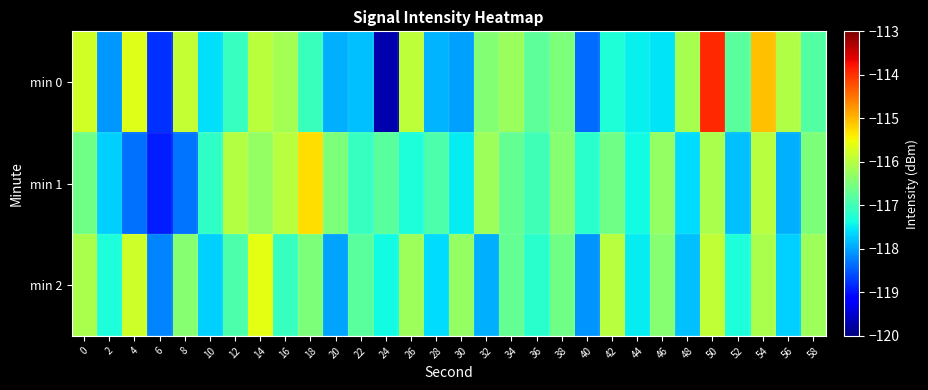

Reading left to right, list all the values displayed in this chart.

min 0: 0=-115.8	2=-118.1	4=-115.7	6=-118.8	8=-115.9	10=-117.6	12=-117.1	14=-116.0	16=-116.2	18=-117.1	20=-117.9	22=-117.8	24=-119.7	26=-115.9	28=-117.9	30=-118.0	32=-116.4	34=-116.2	36=-116.8	38=-116.5	40=-118.4	42=-117.3	44=-117.5	46=-117.5	48=-116.1	50=-113.9	52=-116.8	54=-115.1	56=-116.1	58=-116.8
min 1: 0=-116.6	2=-117.7	4=-118.3	6=-118.9	8=-118.3	10=-117.1	12=-116.0	14=-116.3	16=-116.0	18=-115.3	20=-116.5	22=-117.1	24=-116.8	26=-117.3	28=-116.9	30=-117.5	32=-116.2	34=-116.7	36=-117.0	38=-116.4	40=-117.2	42=-116.6	44=-117.4	46=-116.3	48=-117.6	50=-116.1	52=-117.8	54=-116.0	56=-117.9	58=-116.5
min 2: 0=-116.1	2=-117.3	4=-115.8	6=-118.2	8=-116.4	10=-117.7	12=-116.9	14=-115.6	16=-117.1	18=-116.5	20=-118.0	22=-116.8	24=-117.4	26=-116.2	28=-117.6	30=-116.3	32=-117.9	34=-116.7	36=-117.2	38=-116.6	40=-118.1	42=-116.0	44=-117.5	46=-116.4	48=-117.8	50=-115.9	52=-117.3	54=-116.1	56=-117.7	58=-116.2